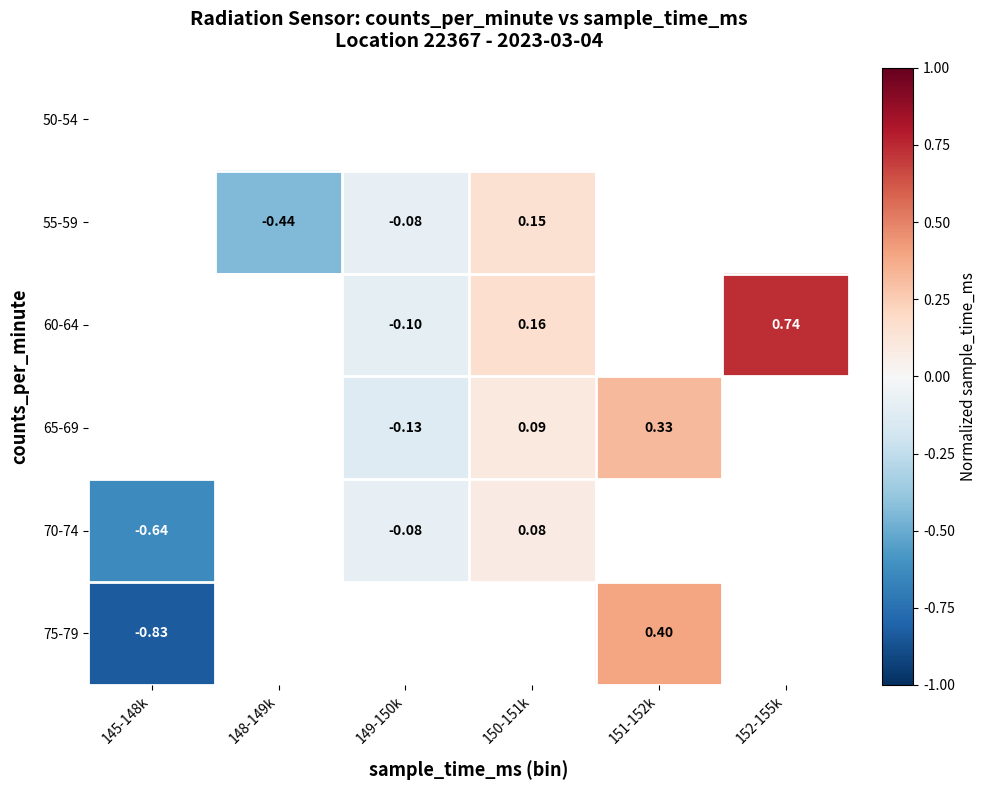

Where does the 55-59 series first go above 0?

150-151k